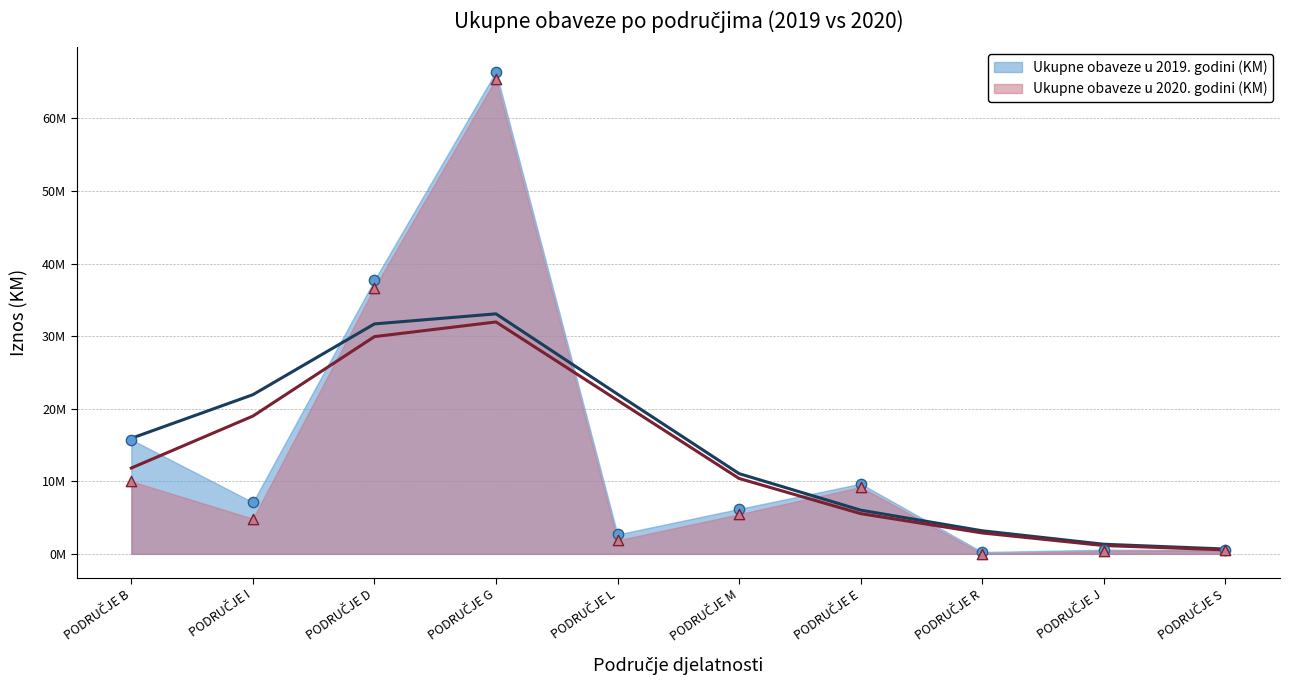

What are all the series names shown in the legend?

Ukupne obaveze u 2019. godini (KM), Ukupne obaveze u 2020. godini (KM)